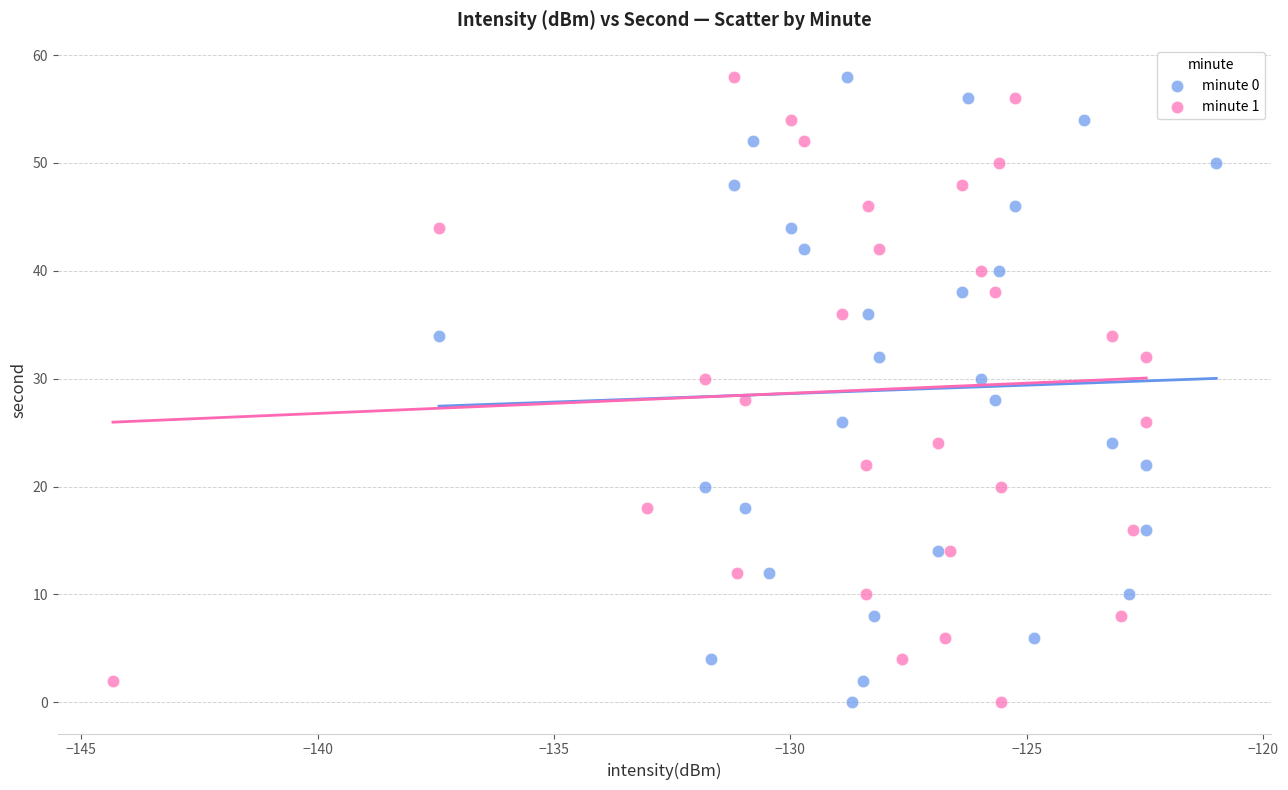

What are all the series names shown in the legend?

minute 0, minute 1